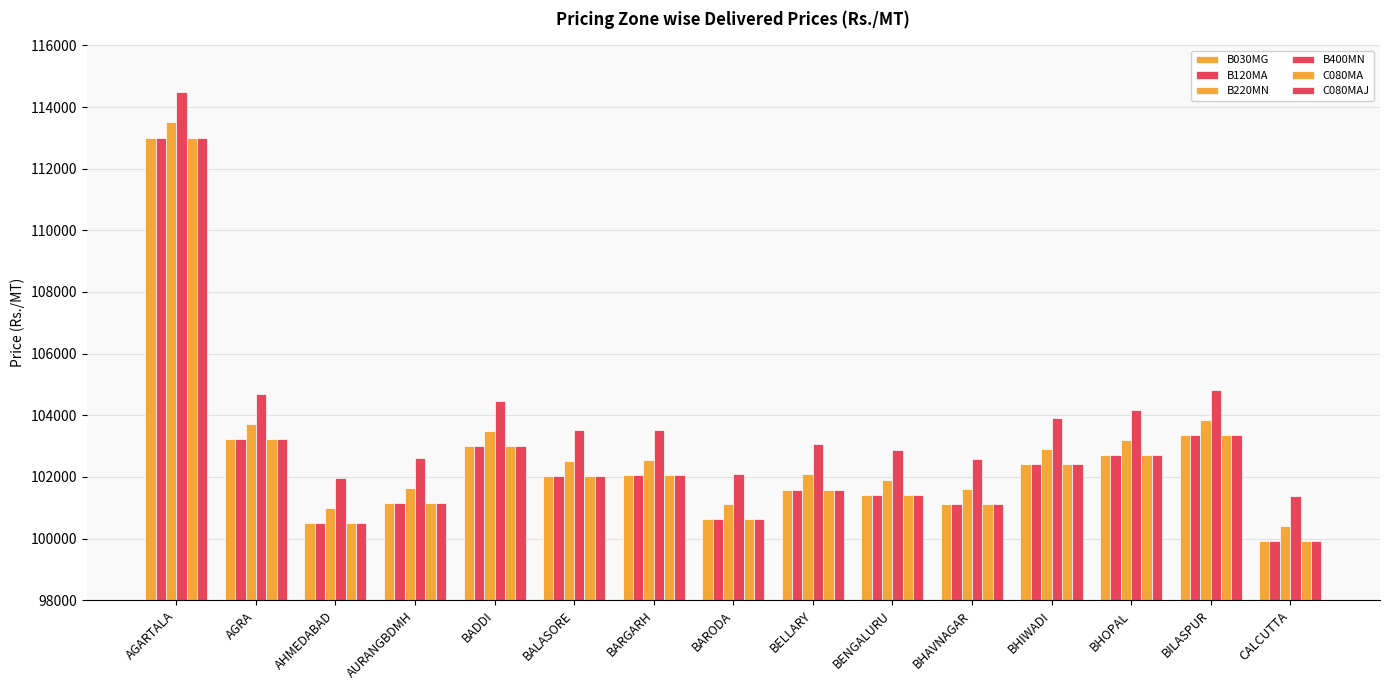

Does the chart contain any negative values?

No